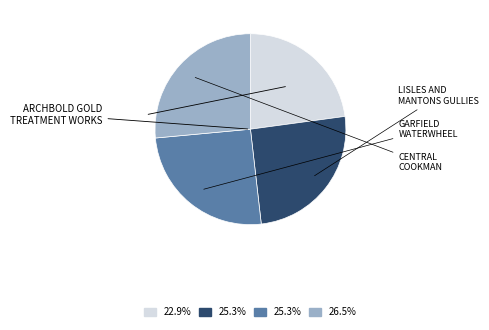

Does any single category account for the majority?

No